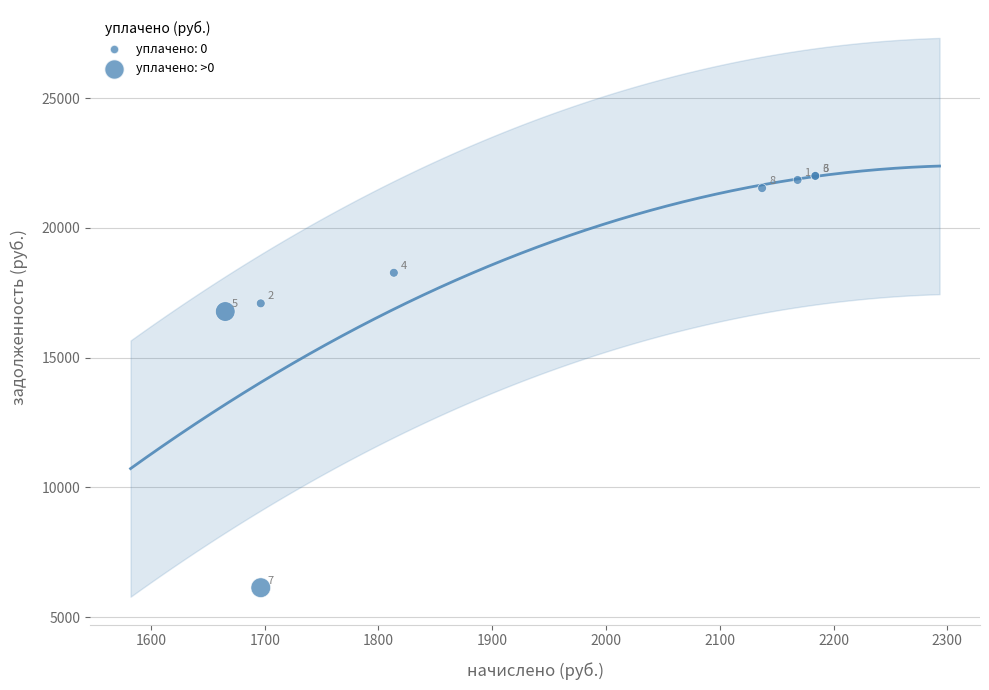

What Y value in the scatter plot is closest to 14069?

16776.0